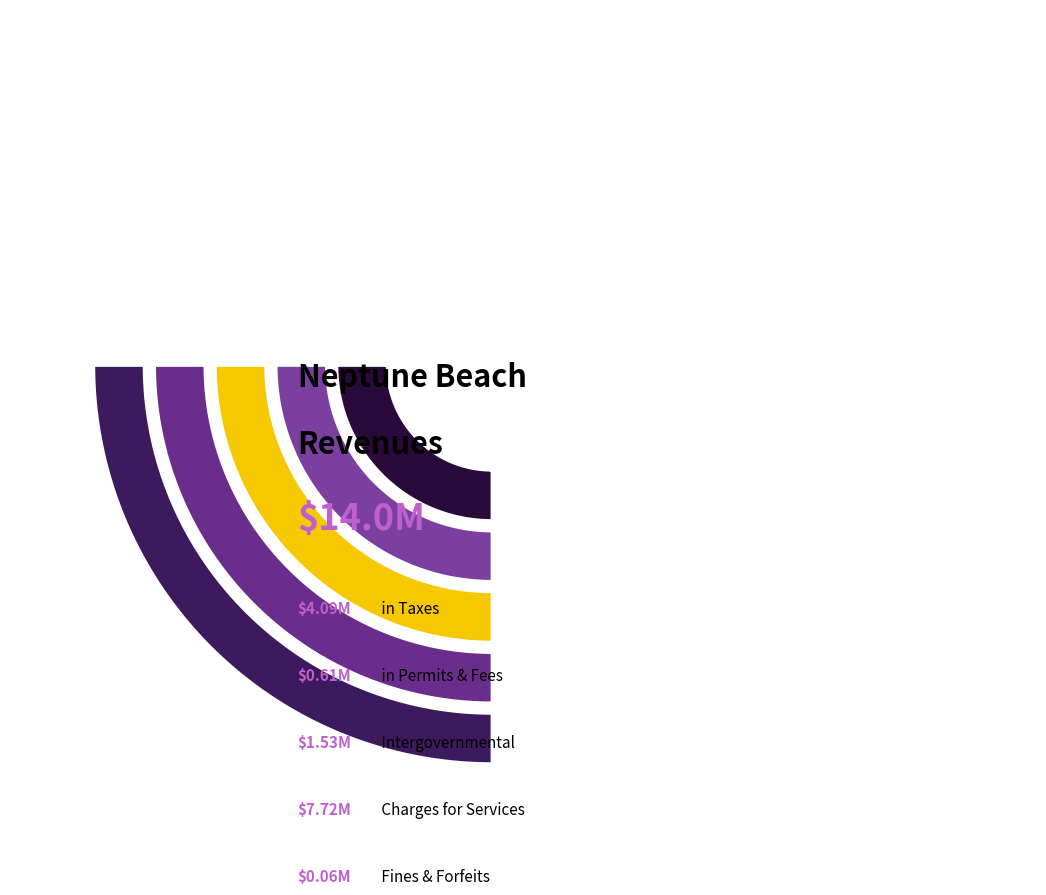

Which category has the smallest portion of the pie?

Judgments, Fines, and Forfeits